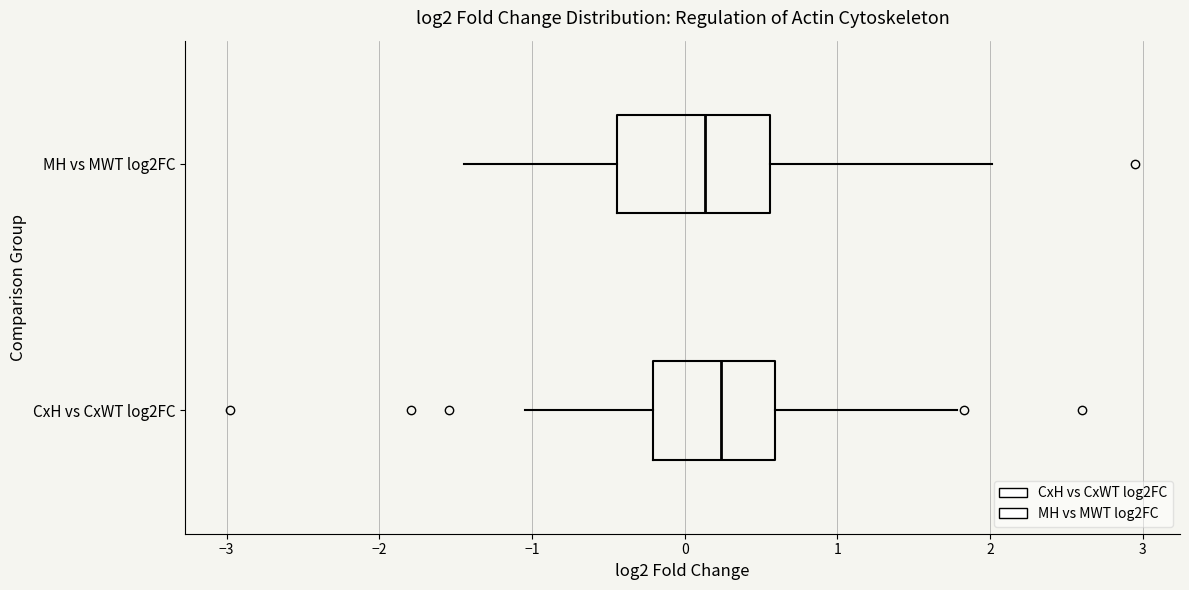

Reading bottom to top, read every box against the x-axis: the position of its median line, the range the box covers, and the ends of its whiskers. The values are not printed on the chart, so give them approximately, as read against the axis.

CxH vs CxWT log2FC: median 0.2, box -0.2 to 0.6, whiskers -1.0 to 1.8
MH vs MWT log2FC: median 0.1, box -0.4 to 0.6, whiskers -1.4 to 2.0